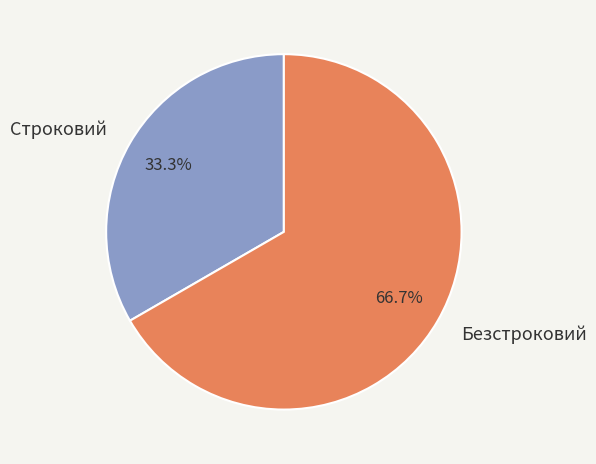

Combined, what portion of the pie is Строковий and Безстроковий?

100.0%